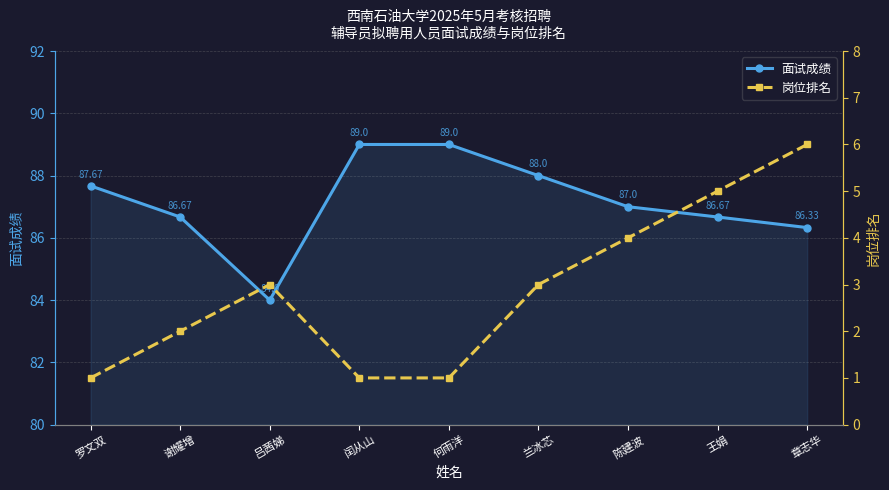

The value of 面试成绩 at 闰从山 is 152.1. True or false?

False